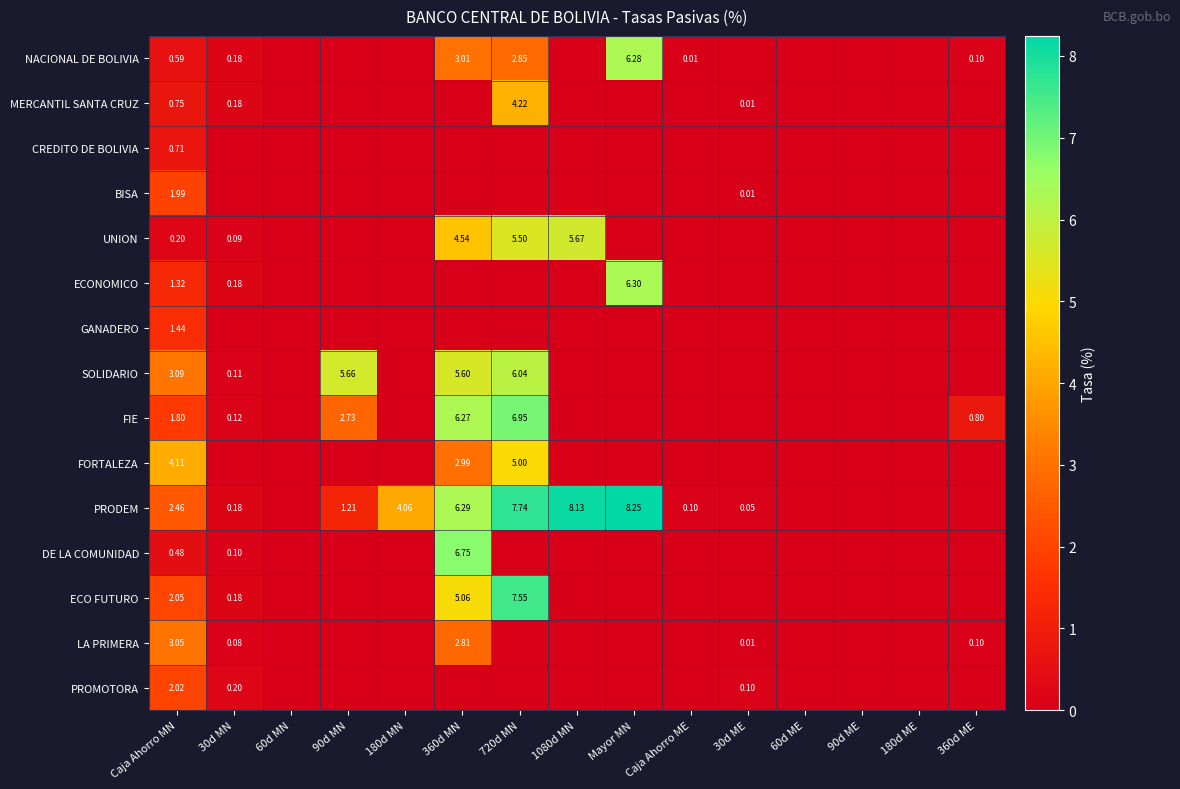

Which series has the largest total across all categories?

PRODEM